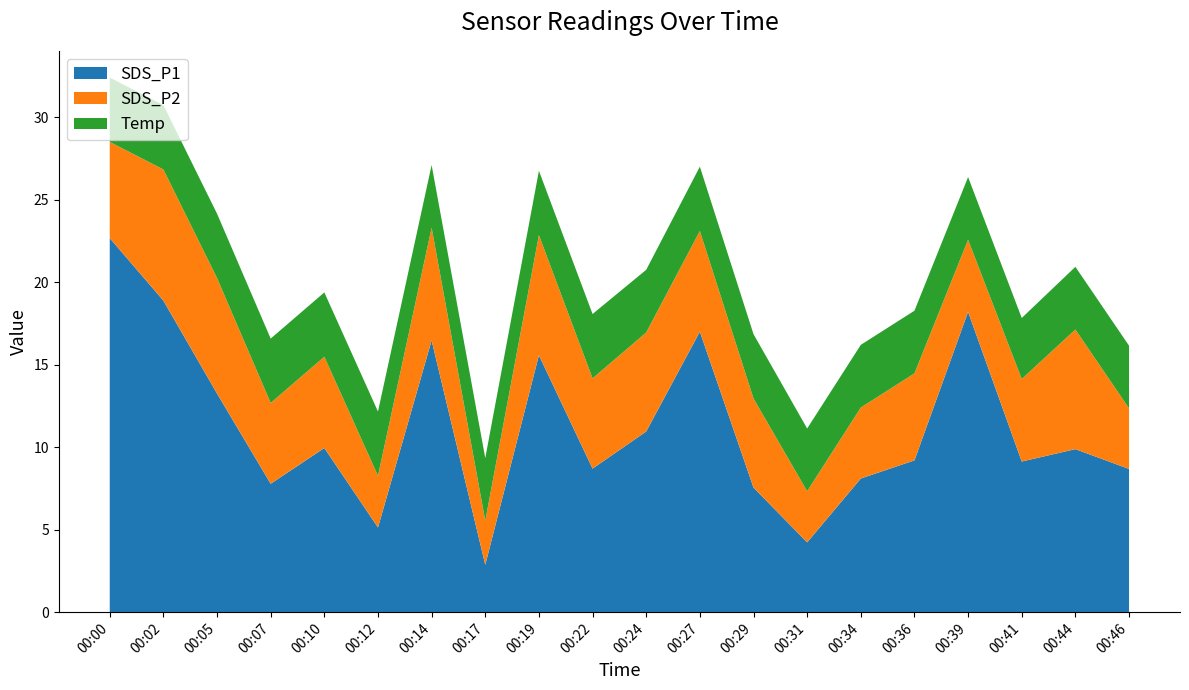

Reading left to right, list all the values displayed in this chart.

SDS_P1: 22.7	18.9	13.2	7.8	9.9	5.1	16.5	2.9	15.6	8.7	10.9	17.0	7.5	4.2	8.1	9.2	18.2	9.1	9.9	8.7
SDS_P2: 5.8	8.0	7.0	4.9	5.5	3.1	6.8	2.7	7.3	5.5	6.0	6.1	5.4	3.1	4.3	5.3	4.4	5.0	7.2	3.7
Temp: 3.9	3.9	3.9	3.9	3.9	3.9	3.8	3.8	3.9	3.9	3.8	3.9	3.9	3.8	3.8	3.8	3.8	3.7	3.8	3.8